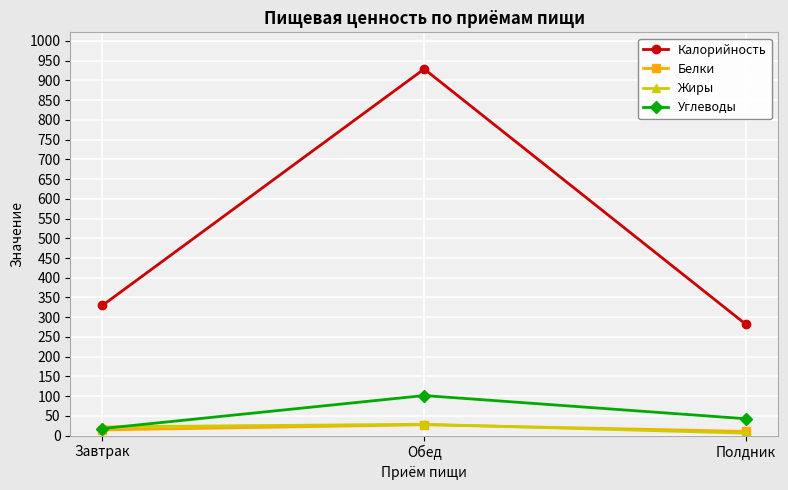

Which series has the widest spread of values?

Калорийность